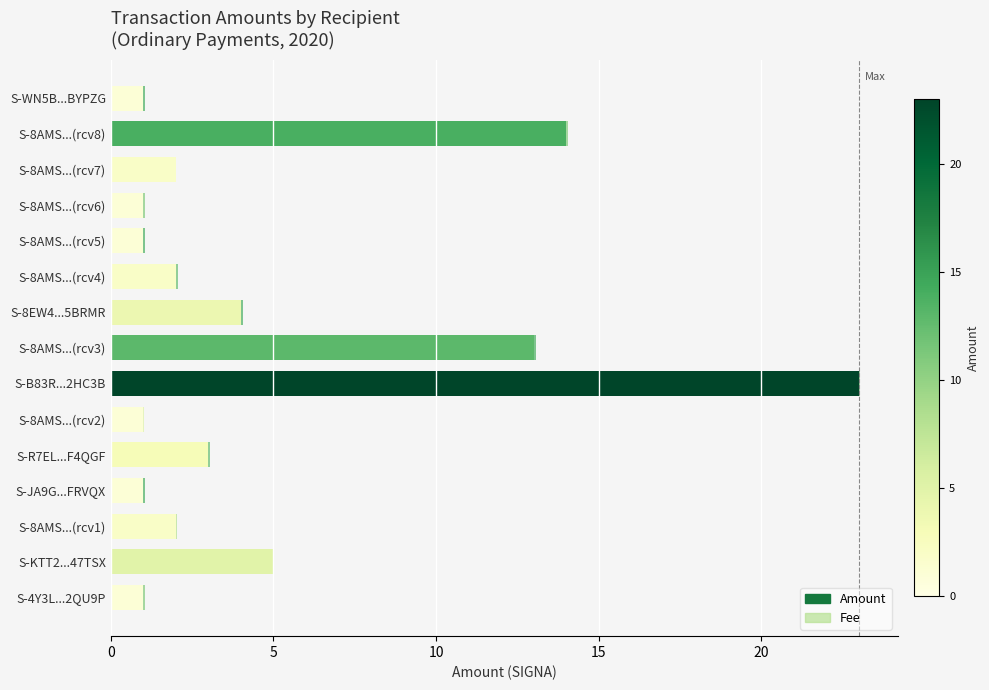

How many data points are less than 1?

1